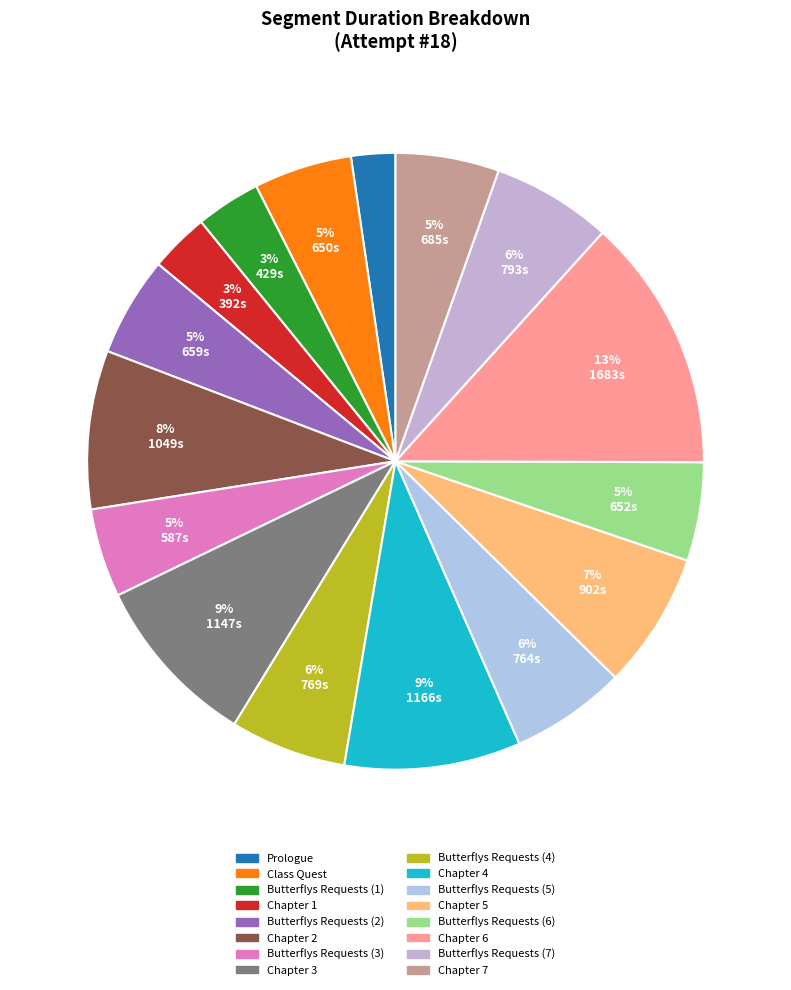

Count the number of slices in the pie.

16